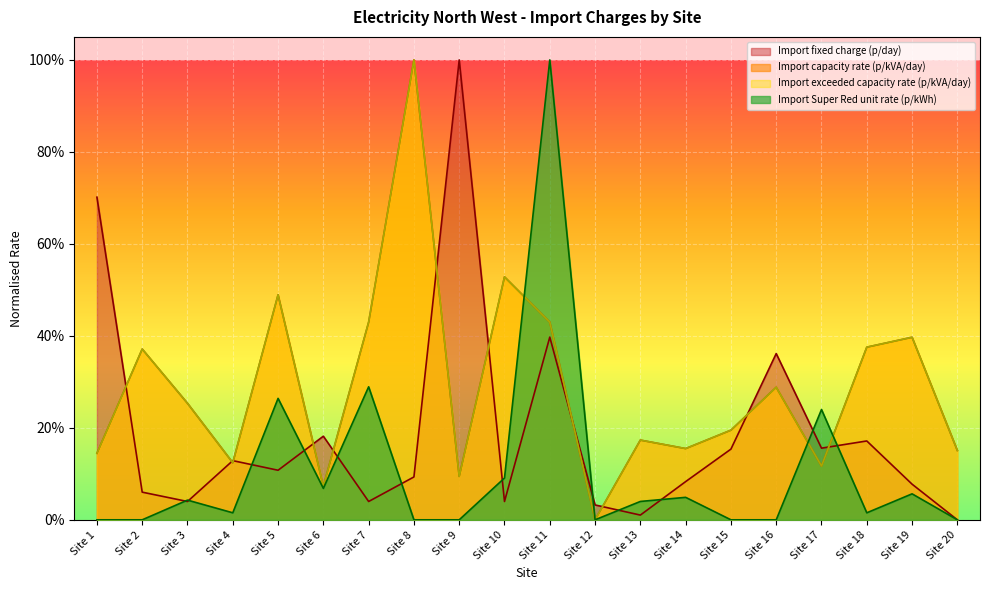

At how many categories does at least one series exceed 0?

20